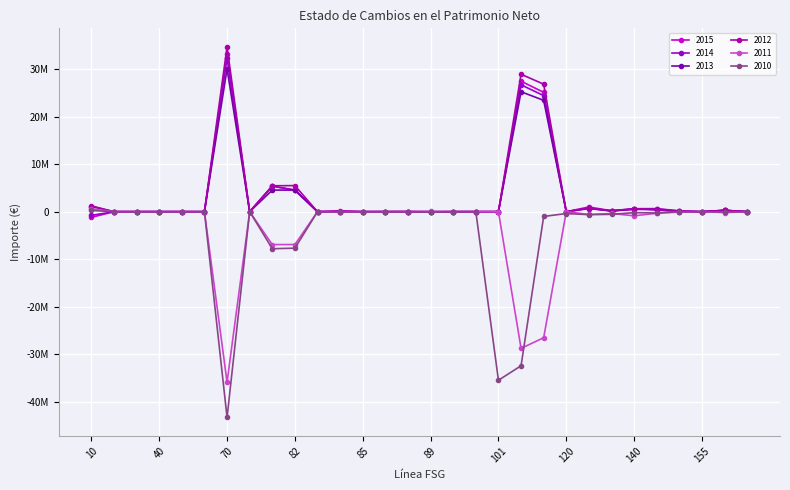

What are all the series names shown in the legend?

2015, 2014, 2013, 2012, 2011, 2010